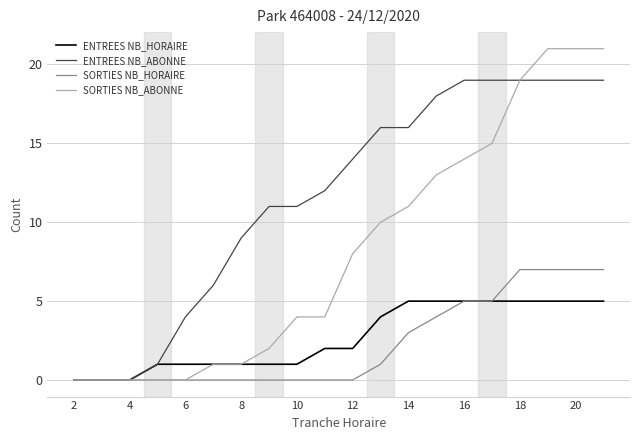

Which series has the widest spread of values?

SORTIES NB_ABONNE